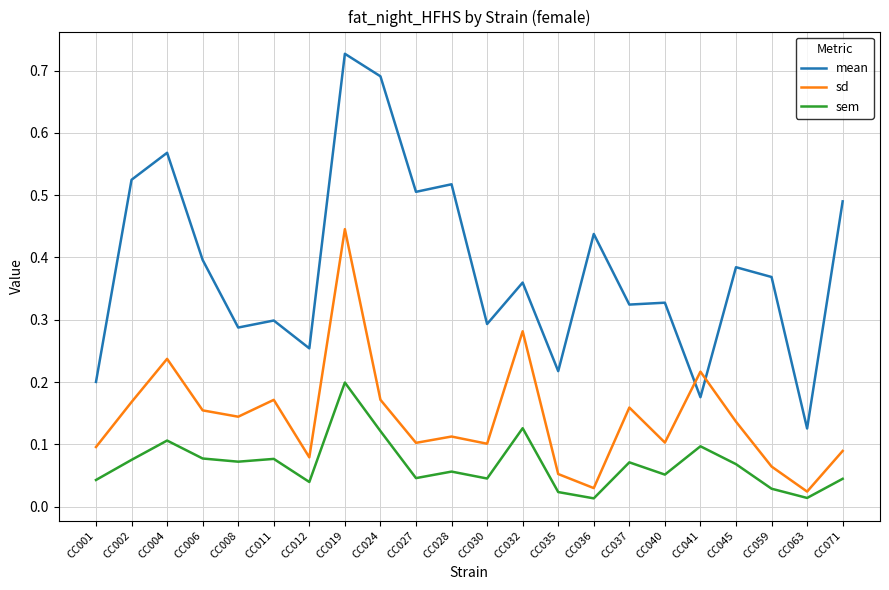

Which series has the largest total across all categories?

mean